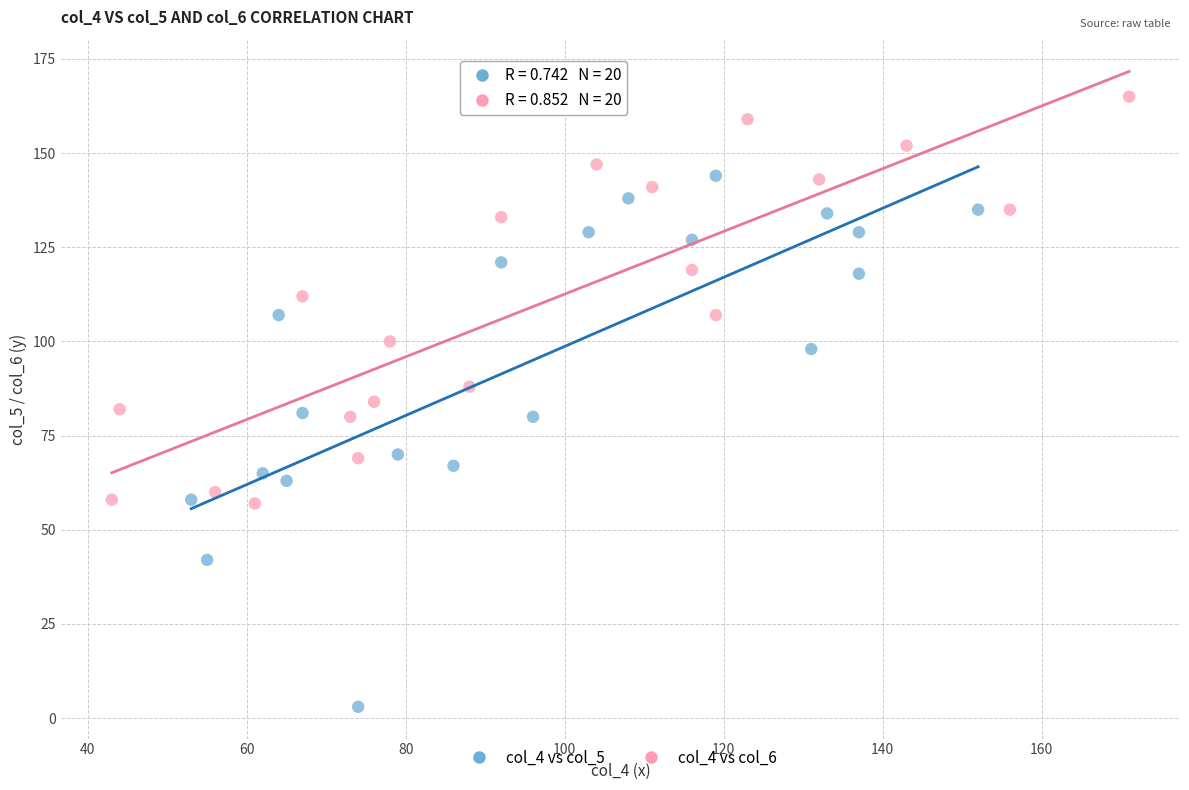

Which series reaches the maximum Y coordinate?

col_4 vs col_6